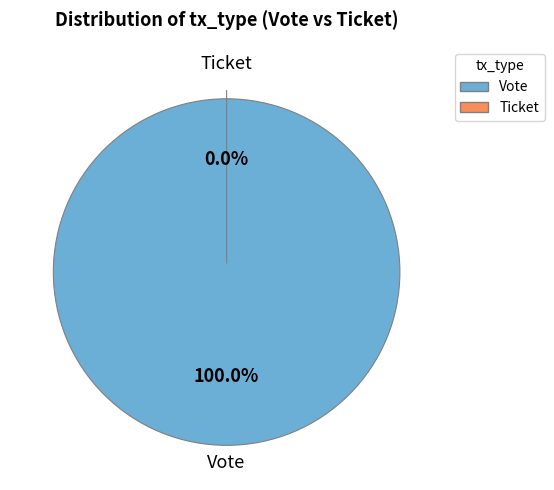

To the nearest percent, what percentage of the pie is Vote?

100%